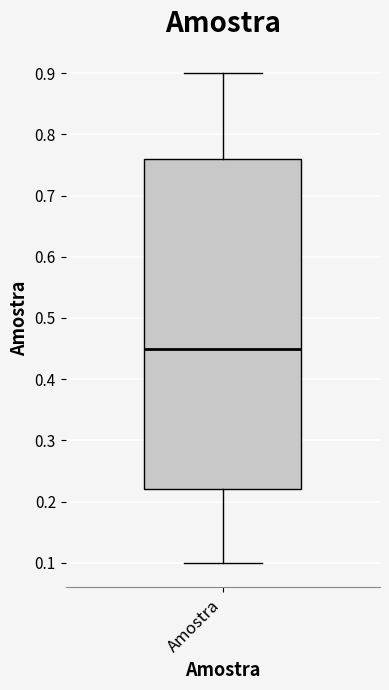

Transcribe this box plot: give where the median line is, the range the box spans, and where the two whiskers end, as read against the y-axis. The values are not printed on the chart, so give them approximately, as read against the axis.

median 0.45, box 0.22 to 0.76, whiskers 0.10 to 0.90